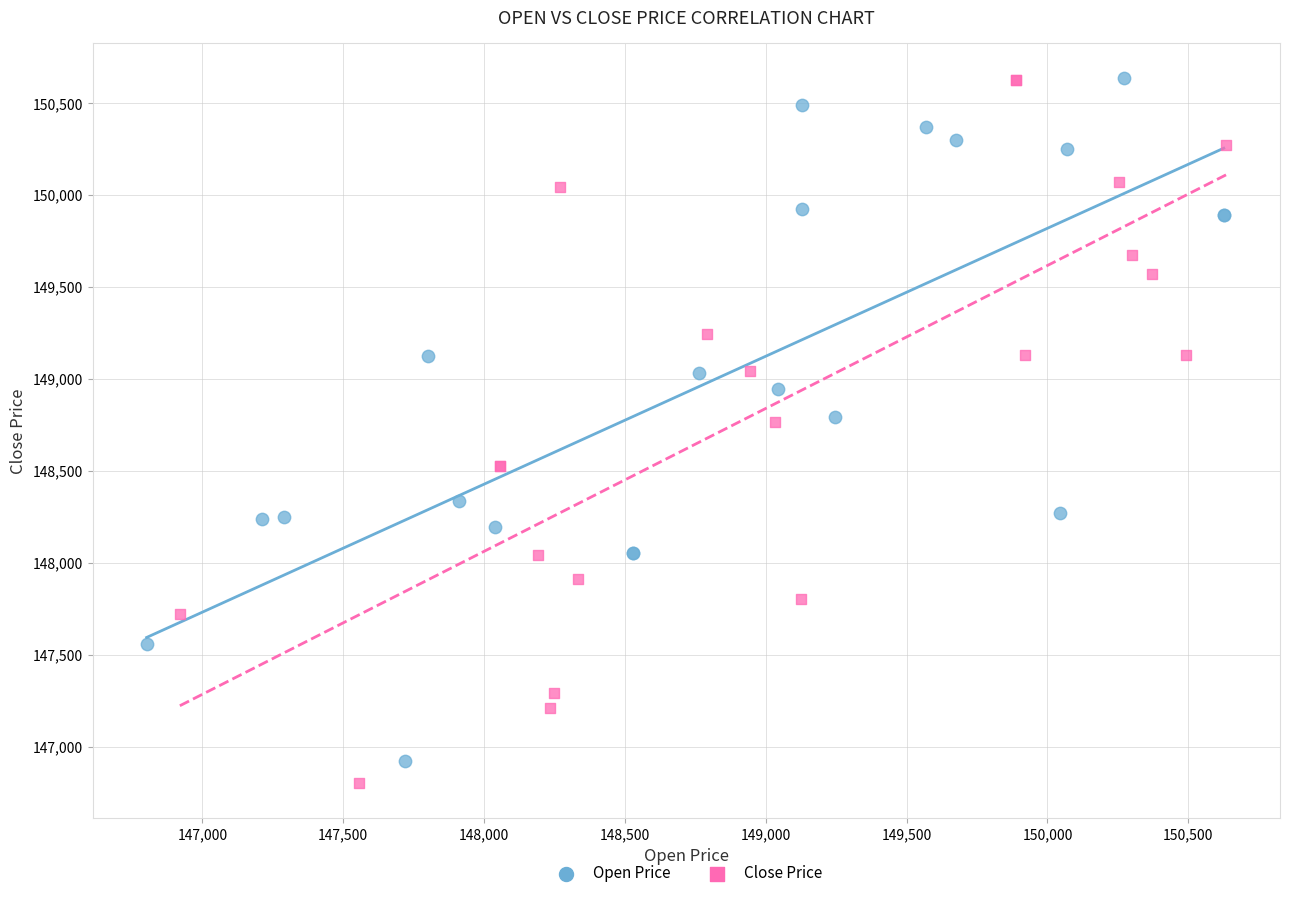

What are all the series names shown in the legend?

Open Price, Close Price